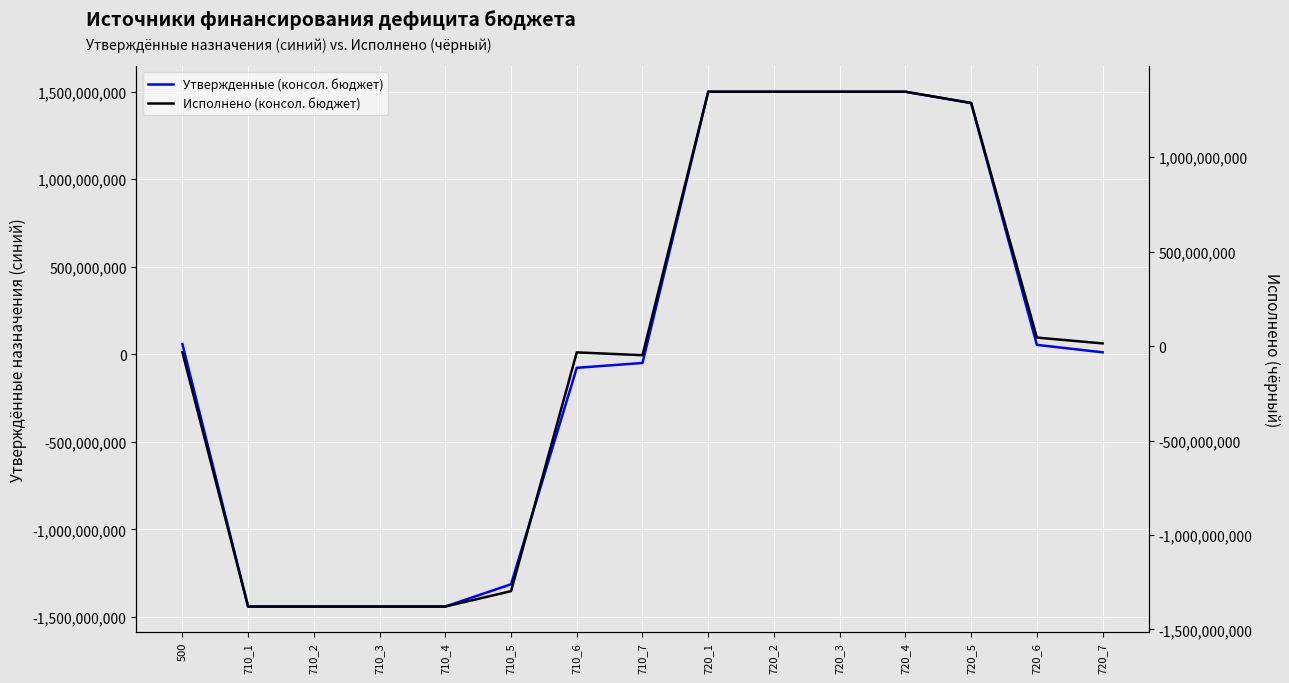

At how many categories does at least one series exceed 101042165?

5